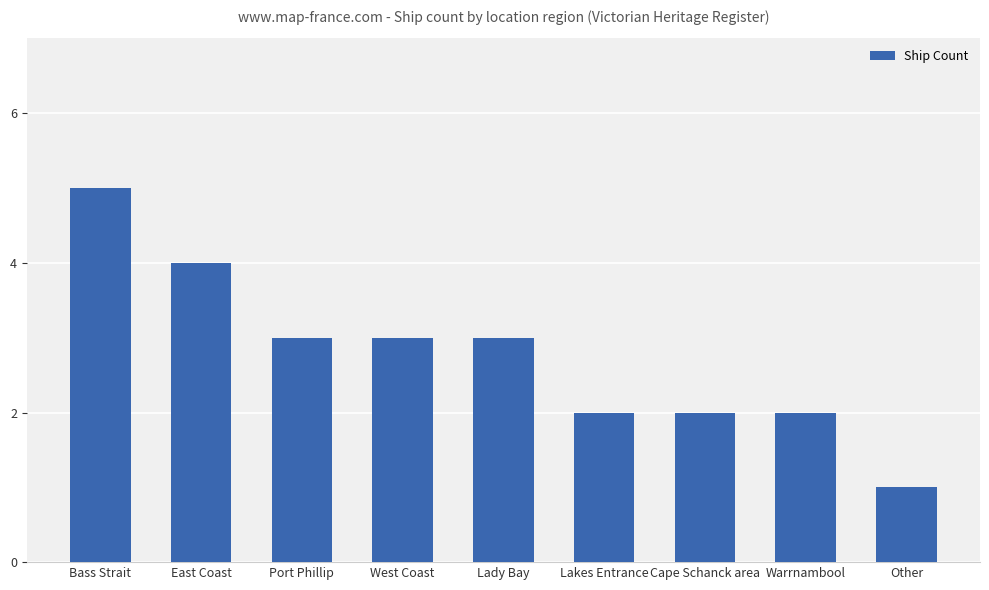

Which category has the lowest value across all series?

Other